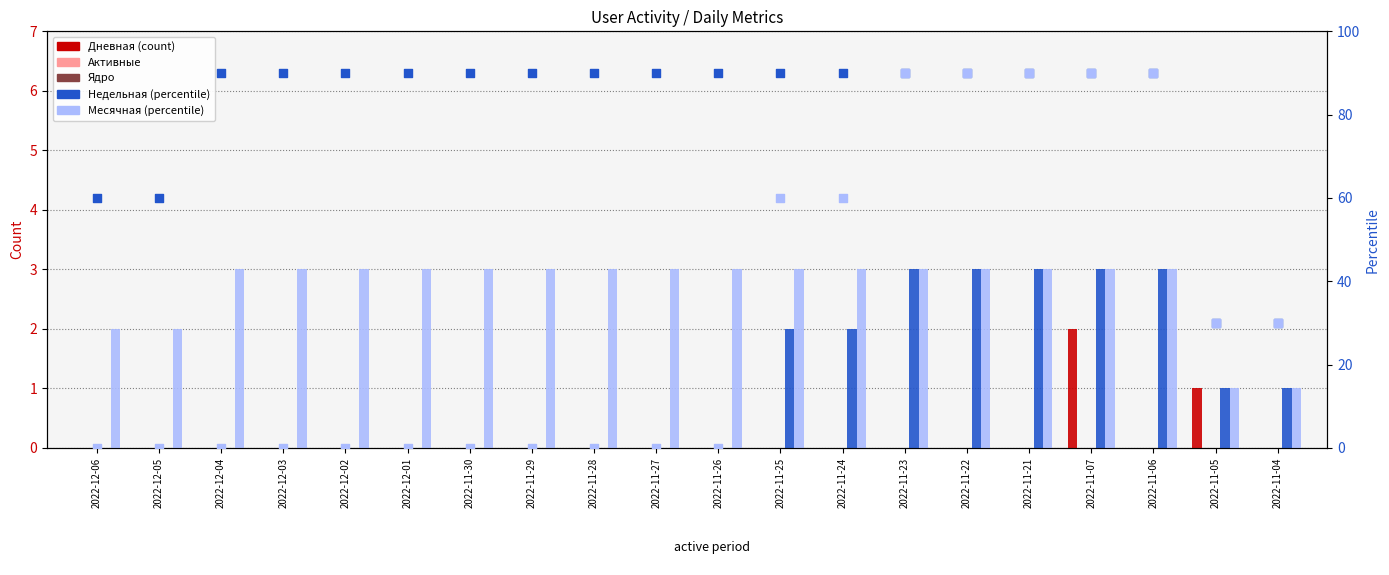

Which series has the largest total across all categories?

Месячная